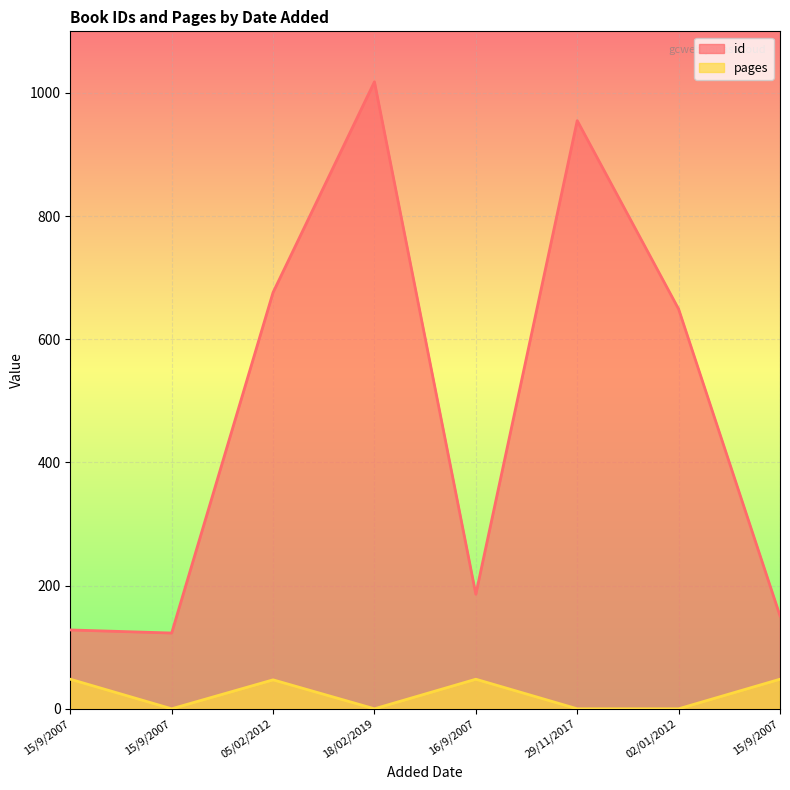

Reading left to right, transcribe all the data shown in this chart.

id: 15/9/2007=128	15/9/2007=123	05/02/2012=676	18/02/2019=1018	16/9/2007=186	29/11/2017=955	02/01/2012=649	15/9/2007=151
pages: 15/9/2007=48	15/9/2007=0	05/02/2012=47	18/02/2019=0	16/9/2007=48	29/11/2017=0	02/01/2012=0	15/9/2007=48